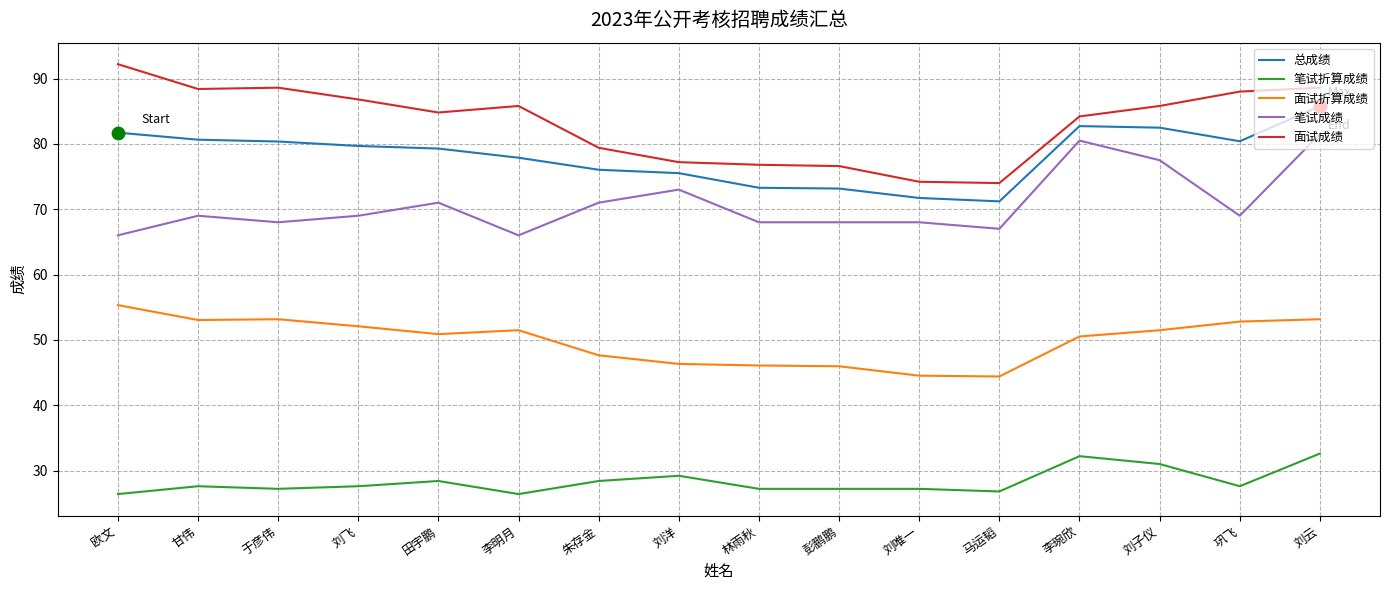

What are all the series names shown in the legend?

总成绩, 笔试折算成绩, 面试折算成绩, 笔试成绩, 面试成绩